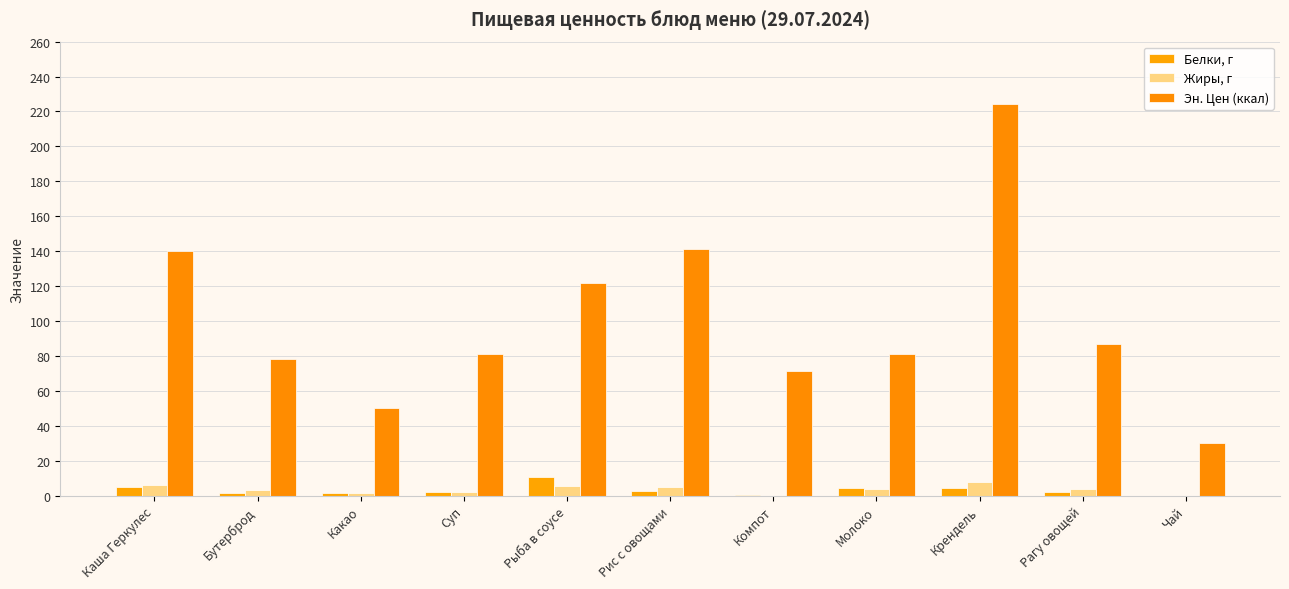

The value of Белки, г at Чай is -7.1. True or false?

False